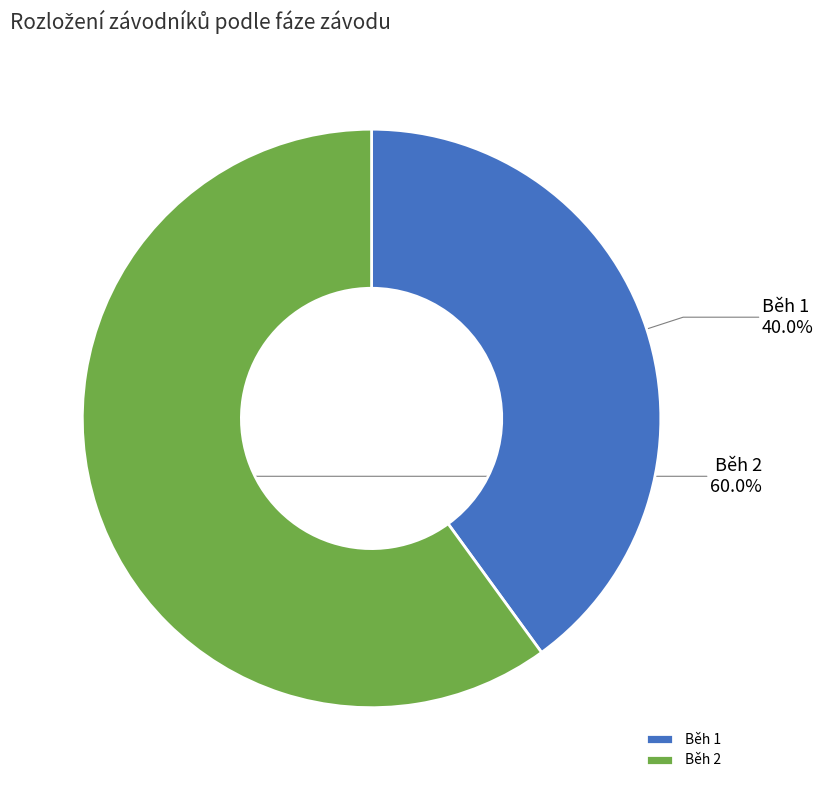

Is it true that Běh 2 is 67% of the pie?

False